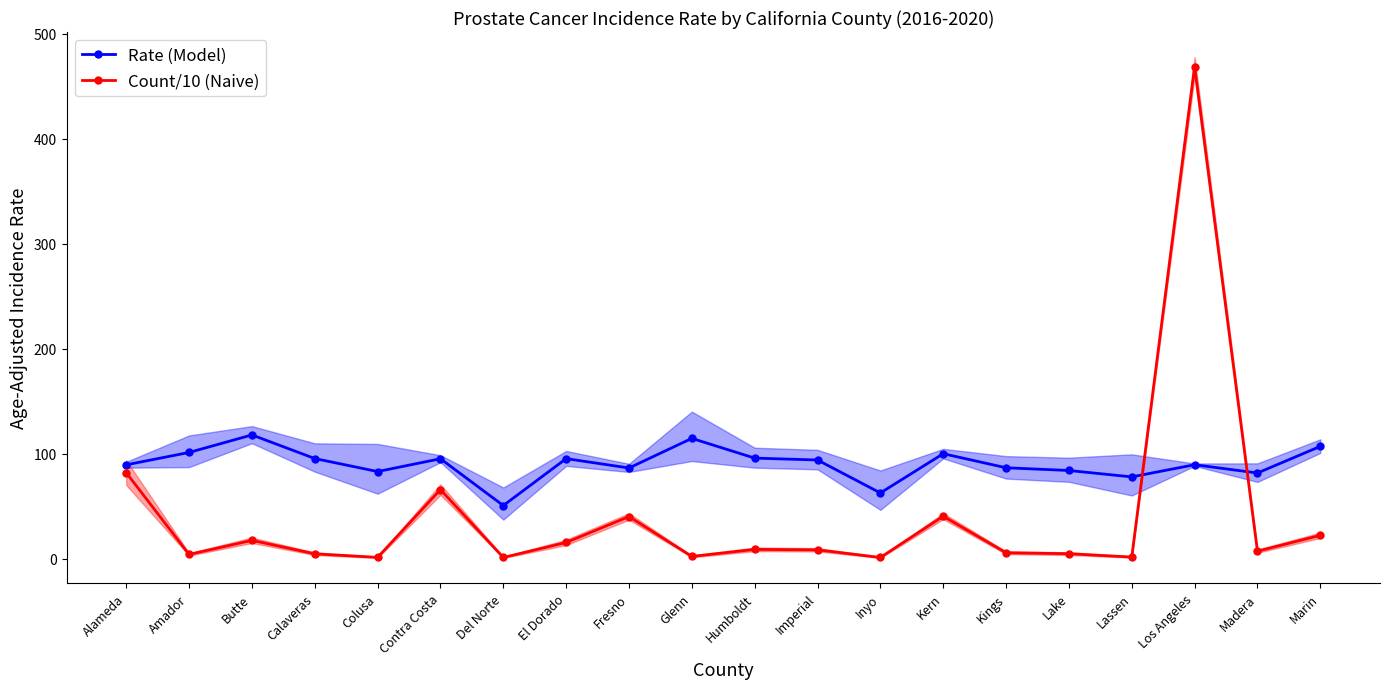

What position from the right is Humboldt?

10